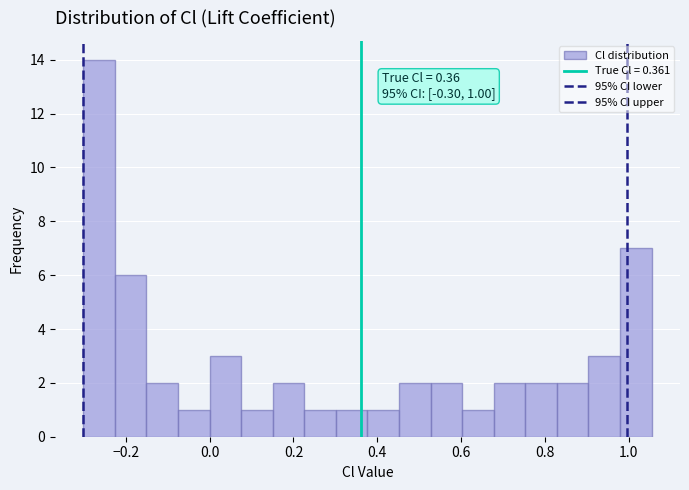

Around what value on the x-axis is the tallest bar? Give the approximate position of its centre, as read against the axis.

-0.26